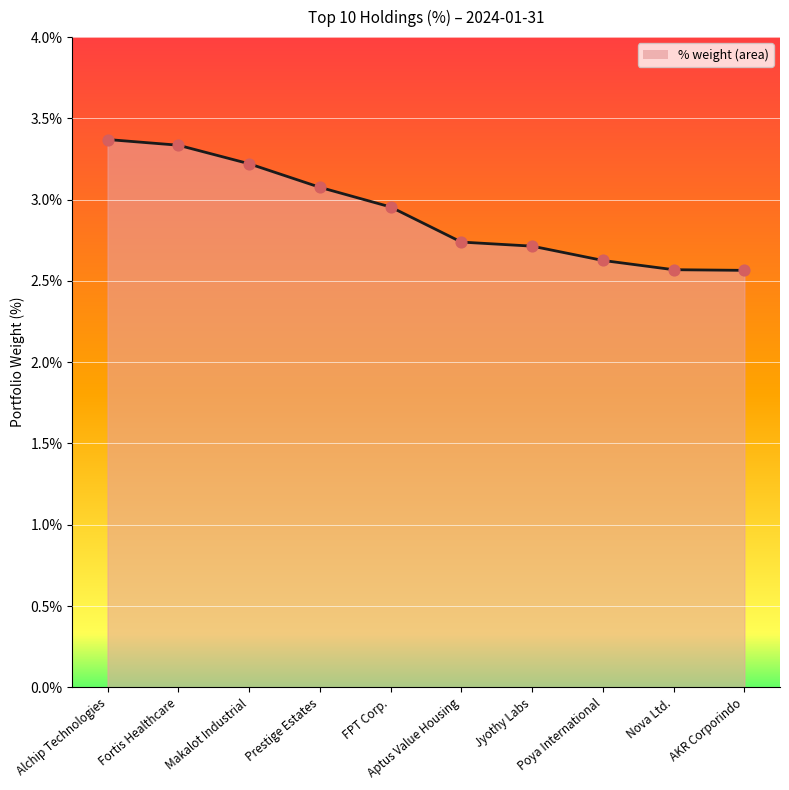

What is the change in value from Alchip Technologies to FPT Corp.?

-0.4